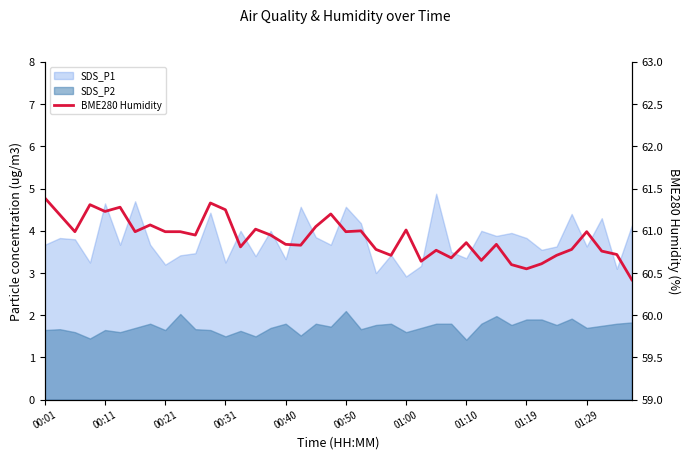

How many lines are shown in the chart?

1